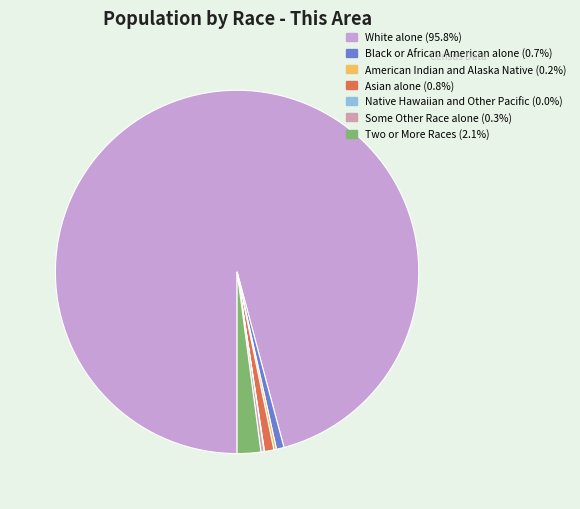

What is the largest slice in the pie chart?

White alone